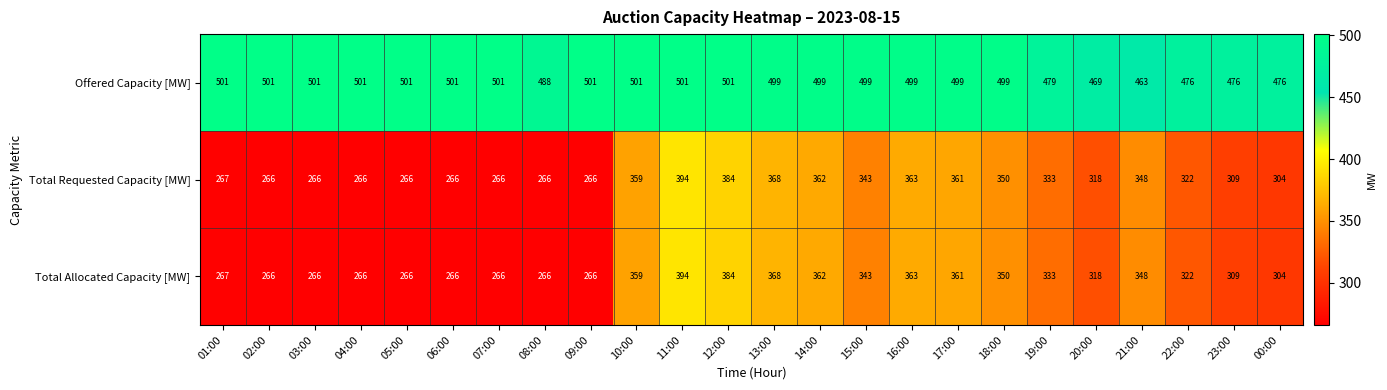

What is the approximate value of Offered Capacity [MW] at 22:00?

476